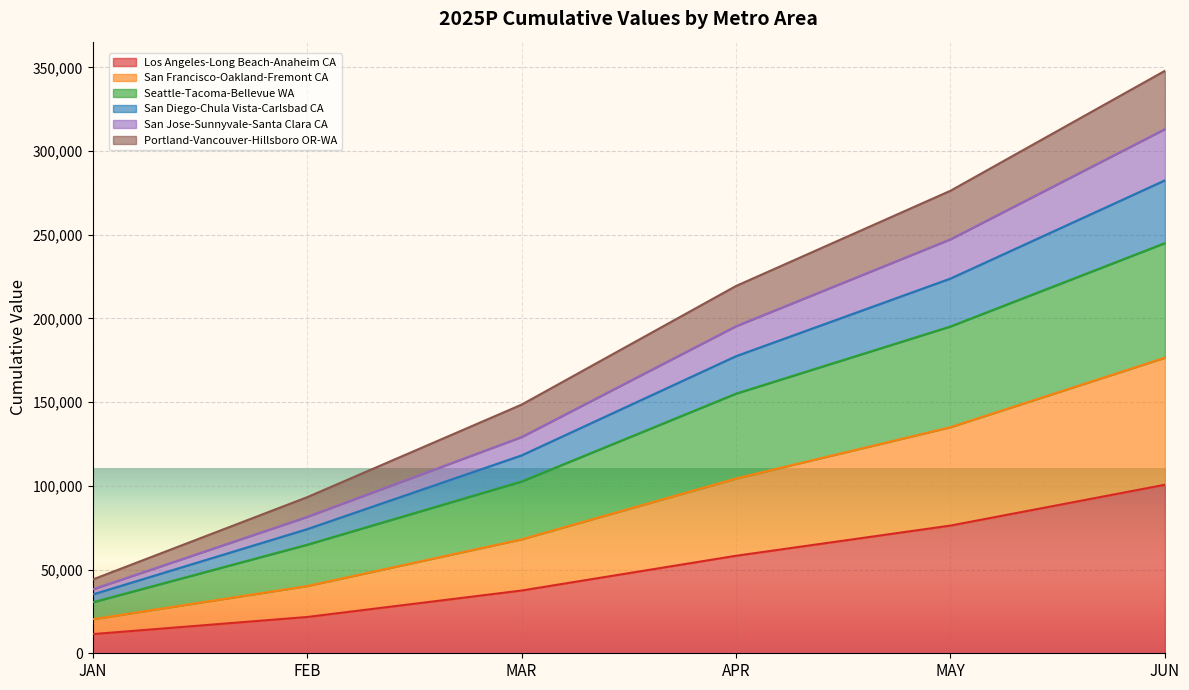

True or false: Portland-Vancouver-Hillsboro OR-WA and Seattle-Tacoma-Bellevue WA cross at least once.

False